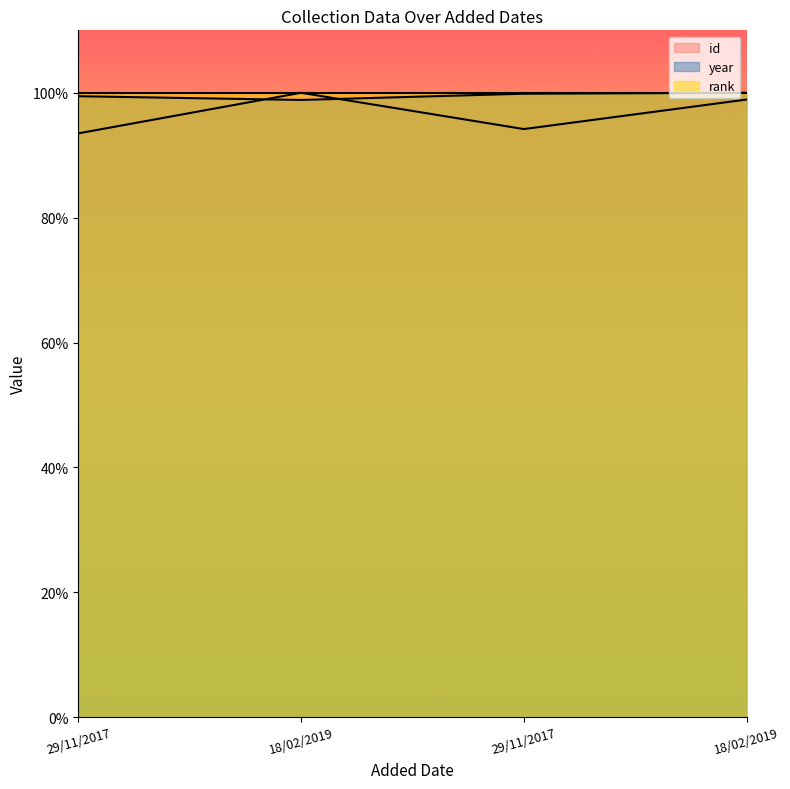

The value of year at 29/11/2017 is 0.4. True or false?

False